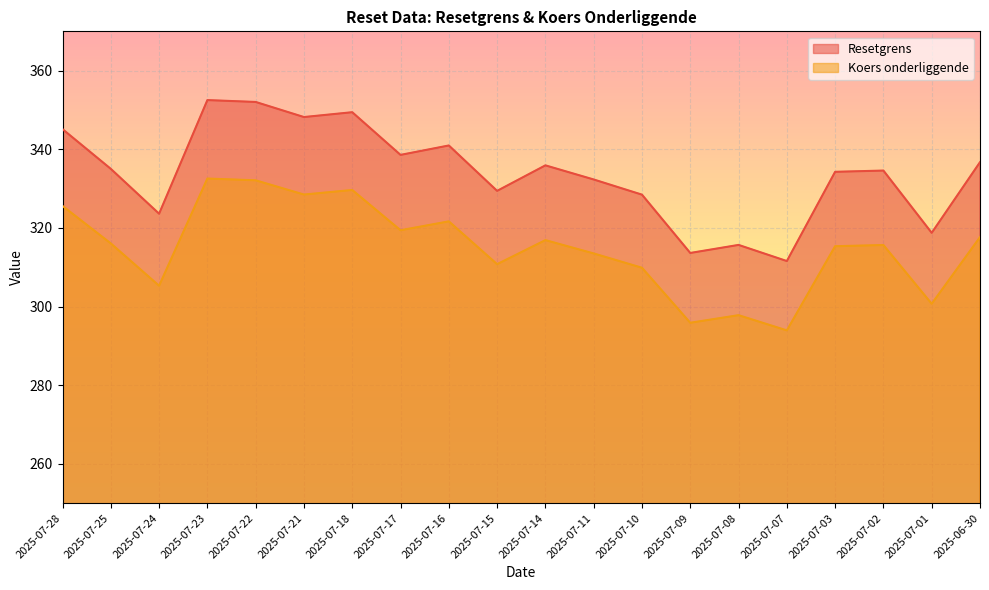

Is it true that Koers onderliggende equals 332.6 at 2025-07-23?

True